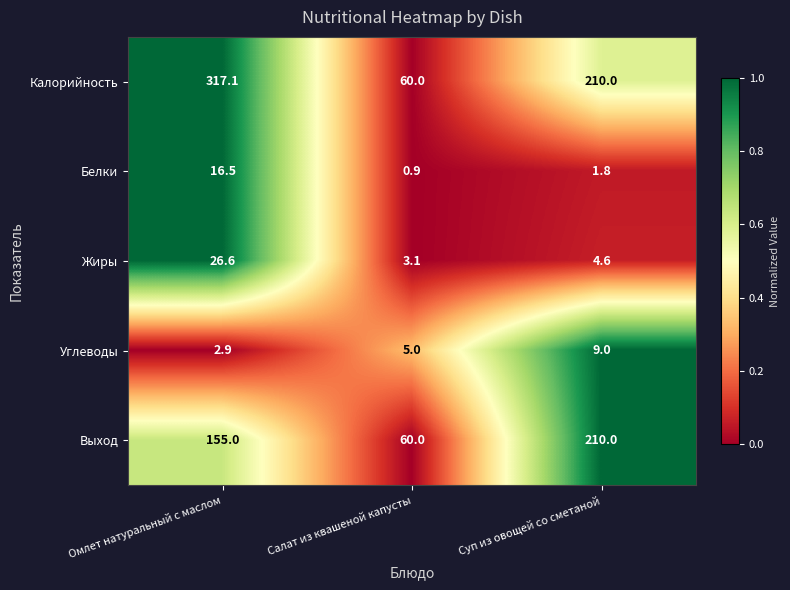

At which category is the sum across all series the highest?

Омлет натуральный с маслом